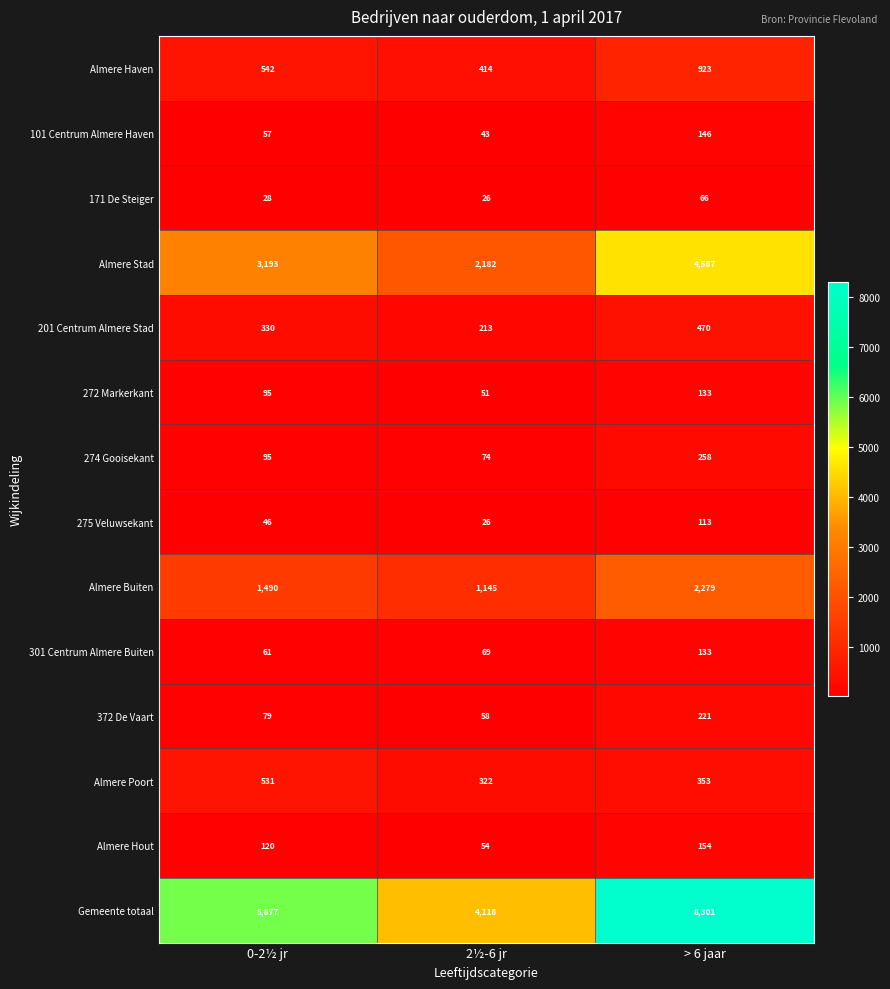

What is the minimum value shown in the chart?

26